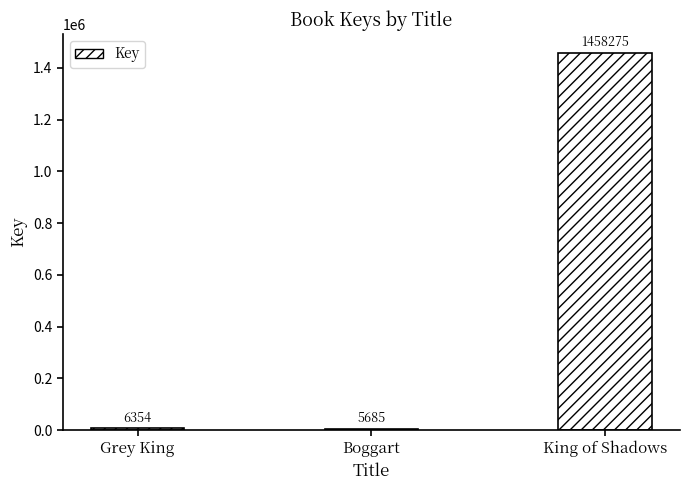

Where is the data nearest to the value 731980?

Grey King